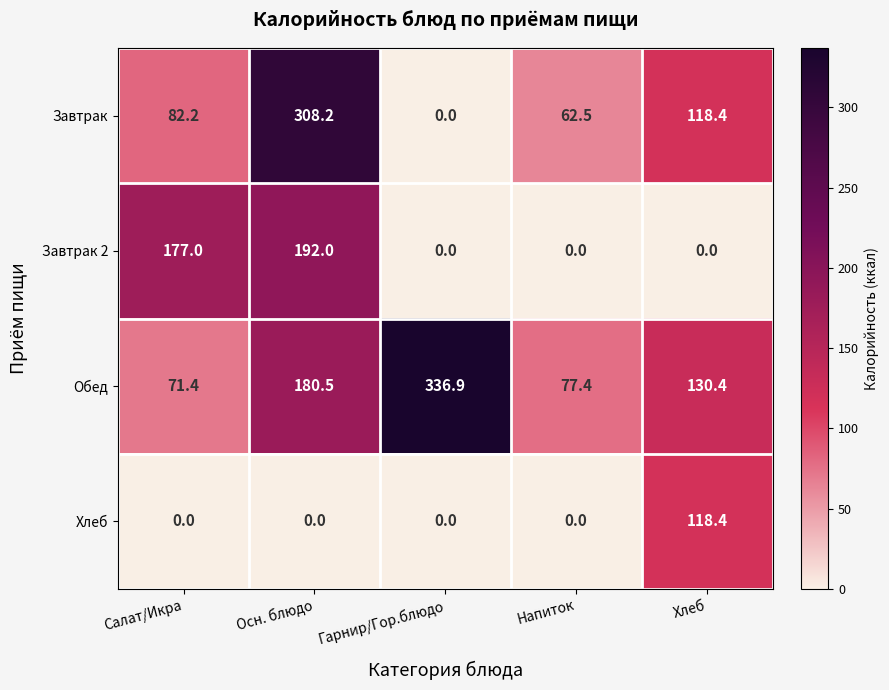

At which category is the sum across all series the highest?

Осн. блюдо